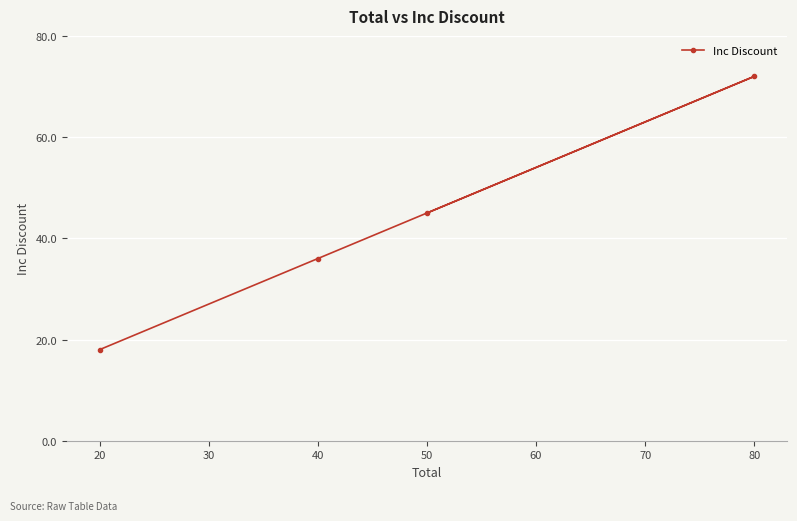

Rank the categories by value from highest to lowest.

80, 50, 40, 20